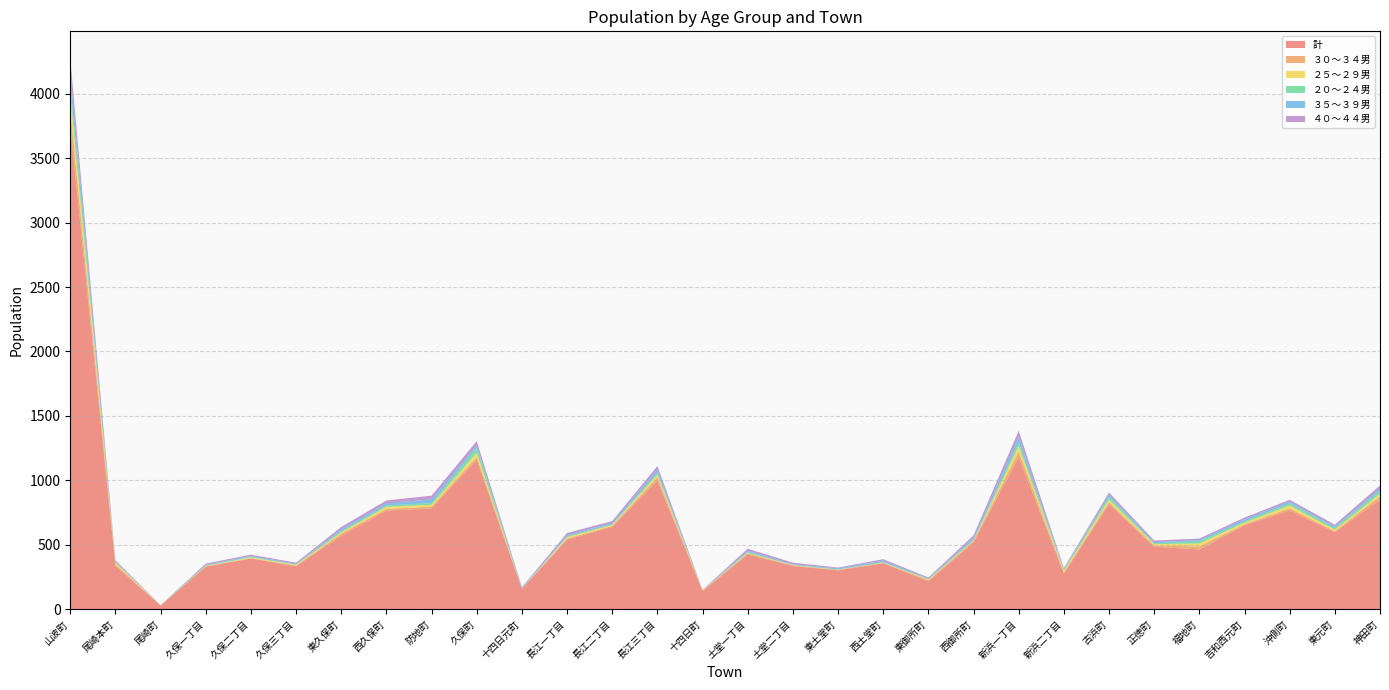

Reading left to right, what are all the values shown in this chart?

計: 山波町=3746	尾崎本町=336	尾崎町=28	久保一丁目=329	久保二丁目=393	久保三丁目=334	東久保町=569	西久保町=764	防地町=782	久保町=1159	十四日元町=157	長江一丁目=540	長江二丁目=638	長江三丁目=996	十四日町=140	土堂一丁目=424	土堂二丁目=335	東土堂町=301	西土堂町=356	東御所町=216	西御所町=518	新浜一丁目=1179	新浜二丁目=276	古浜町=815	正徳町=485	福地町=463	吉和西元町=650	沖側町=765	東元町=597	神田町=848
３０～３４男: 山波町=130	尾崎本町=12	尾崎町=0	久保一丁目=4	久保二丁目=3	久保三丁目=3	東久保町=17	西久保町=14	防地町=14	久保町=22	十四日元町=2	長江一丁目=8	長江二丁目=8	長江三丁目=28	十四日町=4	土堂一丁目=9	土堂二丁目=4	東土堂町=5	西土堂町=4	東御所町=9	西御所町=10	新浜一丁目=45	新浜二丁目=10	古浜町=14	正徳町=9	福地町=24	吉和西元町=9	沖側町=18	東元町=8	神田町=28
２５～２９男: 山波町=114	尾崎本町=12	尾崎町=1	久保一丁目=2	久保二丁目=6	久保三丁目=7	東久保町=10	西久保町=16	防地町=14	久保町=33	十四日元町=0	長江一丁目=11	長江二丁目=8	長江三丁目=20	十四日町=3	土堂一丁目=4	土堂二丁目=3	東土堂町=1	西土堂町=2	東御所町=6	西御所町=5	新浜一丁目=42	新浜二丁目=11	古浜町=22	正徳町=11	福地町=23	吉和西元町=12	沖側町=21	東元町=12	神田町=19
２０～２４男: 山波町=77	尾崎本町=6	尾崎町=0	久保一丁目=6	久保二丁目=6	久保三丁目=3	東久保町=9	西久保町=11	防地町=13	久保町=39	十四日元町=2	長江一丁目=7	長江二丁目=5	長江三丁目=13	十四日町=1	土堂一丁目=7	土堂二丁目=2	東土堂町=2	西土堂町=4	東御所町=2	西御所町=6	新浜一丁目=28	新浜二丁目=9	古浜町=21	正徳町=6	福地町=16	吉和西元町=10	沖側町=18	東元町=13	神田町=22
３５～３９男: 山波町=101	尾崎本町=5	尾崎町=1	久保一丁目=4	久保二丁目=5	久保三丁目=6	東久保町=15	西久保町=17	防地町=30	久保町=18	十四日元町=5	長江一丁目=9	長江二丁目=10	長江三丁目=28	十四日町=1	土堂一丁目=9	土堂二丁目=5	東土堂町=8	西土堂町=11	東御所町=6	西御所町=15	新浜一丁目=45	新浜二丁目=4	古浜町=17	正徳町=9	福地町=11	吉和西元町=17	沖側町=13	東元町=11	神田町=18
４０～４４男: 山波町=103	尾崎本町=9	尾崎町=1	久保一丁目=9	久保二丁目=10	久保三丁目=8	東久保町=18	西久保町=22	防地町=28	久保町=34	十四日元町=5	長江一丁目=16	長江二丁目=15	長江三丁目=26	十四日町=2	土堂一丁目=16	土堂二丁目=12	東土堂町=6	西土堂町=11	東御所町=7	西御所町=19	新浜一丁目=45	新浜二丁目=9	古浜町=17	正徳町=13	福地町=11	吉和西元町=13	沖側町=14	東元町=15	神田町=25